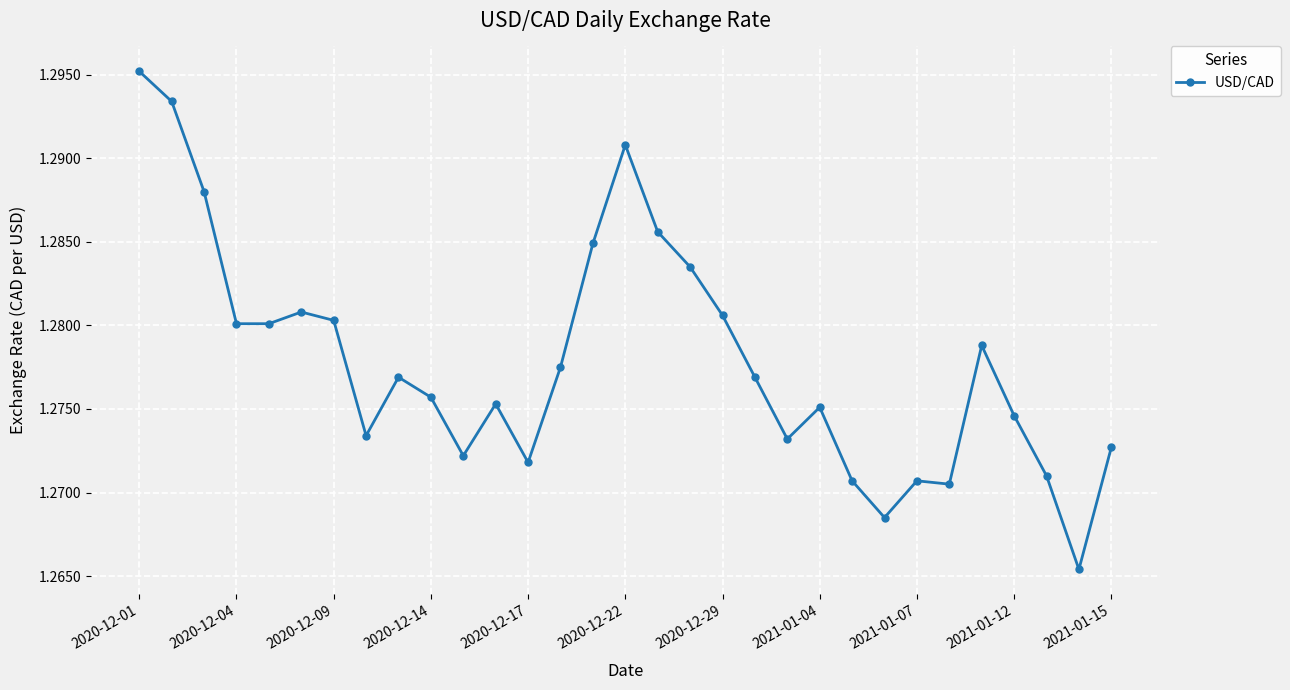

How many values are between 1 and 2?

31